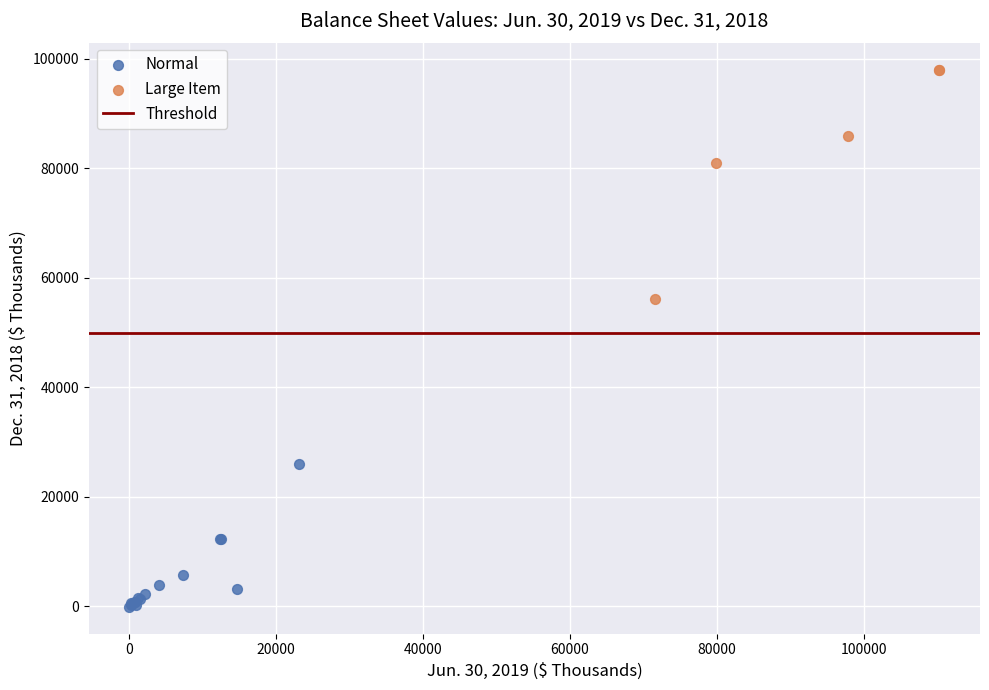

Which series contains the lowest Y value?

Normal